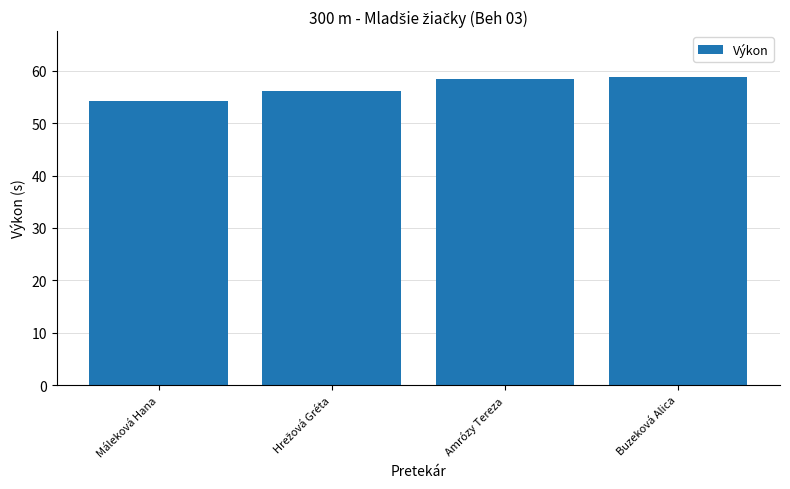

What is the difference between the second highest and second lowest values?

2.3